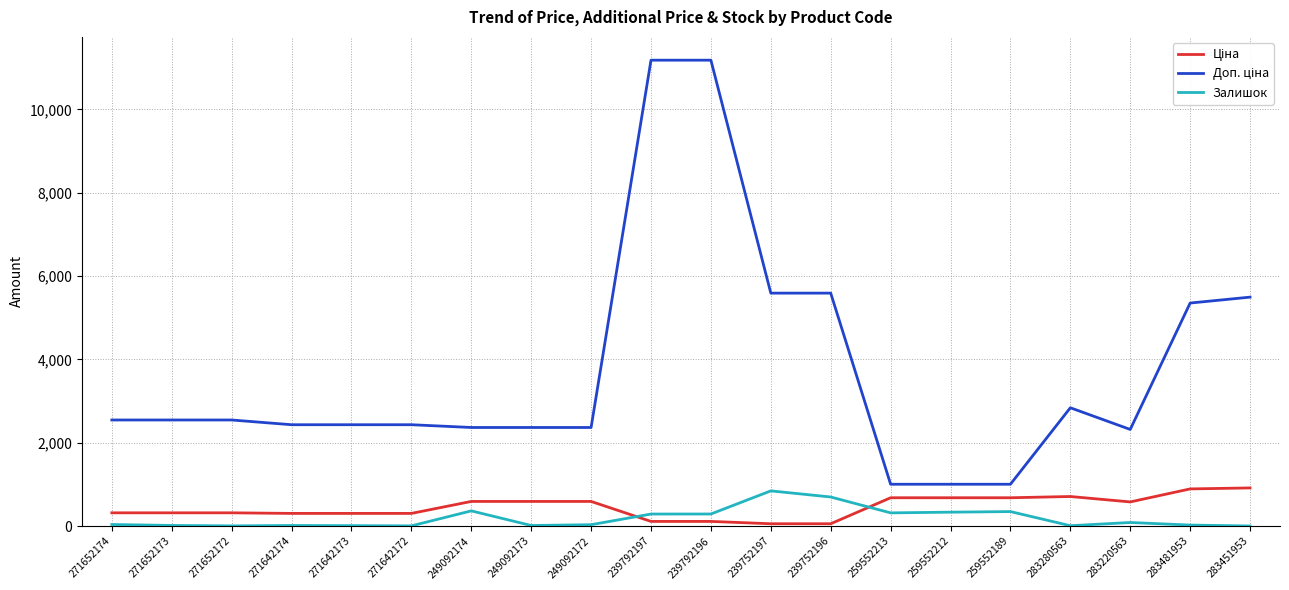

What is the difference between the maximum and minimum values in the Залишок series?

843.0